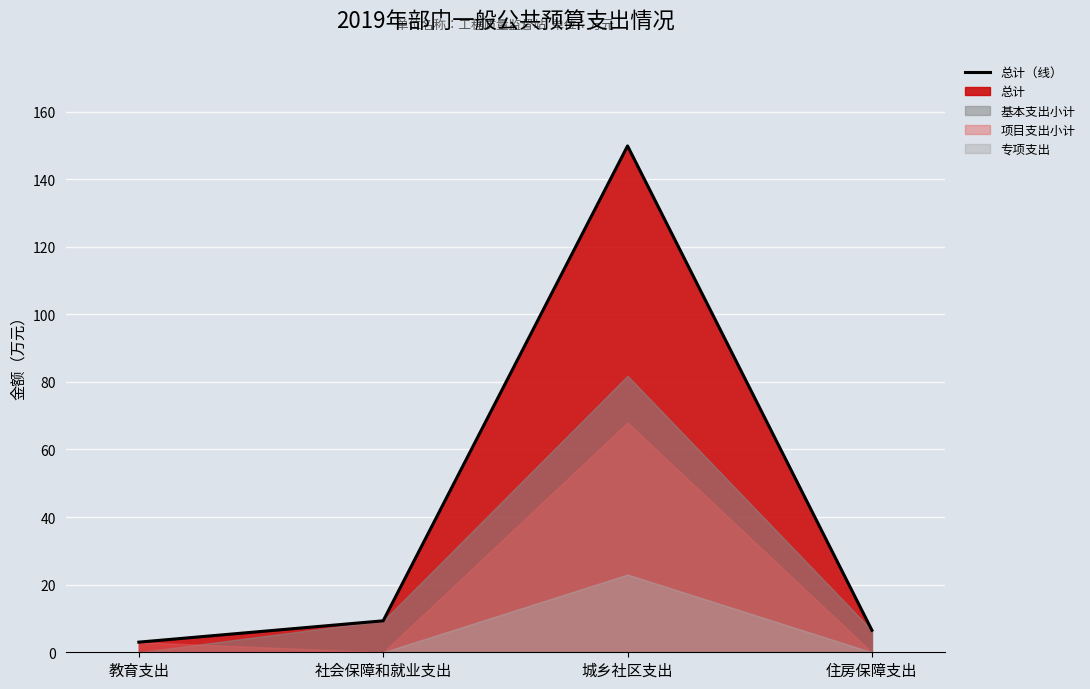

How many lines are shown in the chart?

1